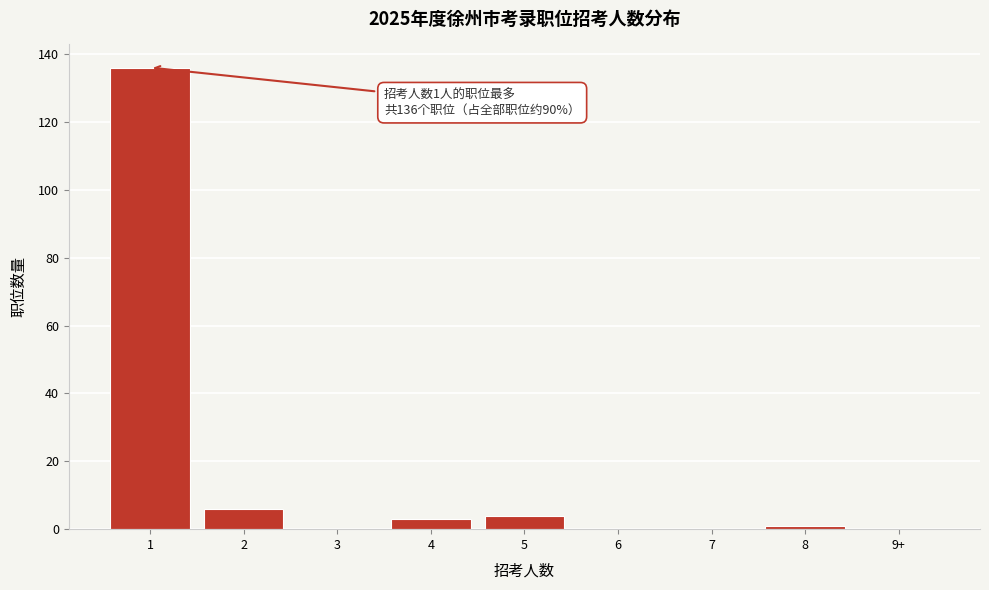

Reading left to right, list all the values displayed in this chart.

1=136	2=6	3=0	4=3	5=4	6=0	7=0	8=1	9+=0